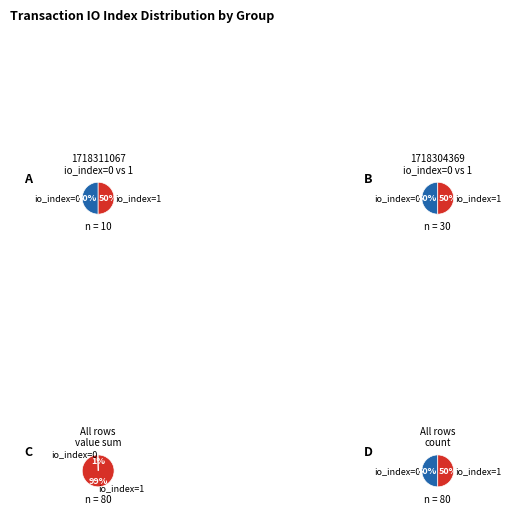

Which category has the smallest portion of the pie?

io_index=0